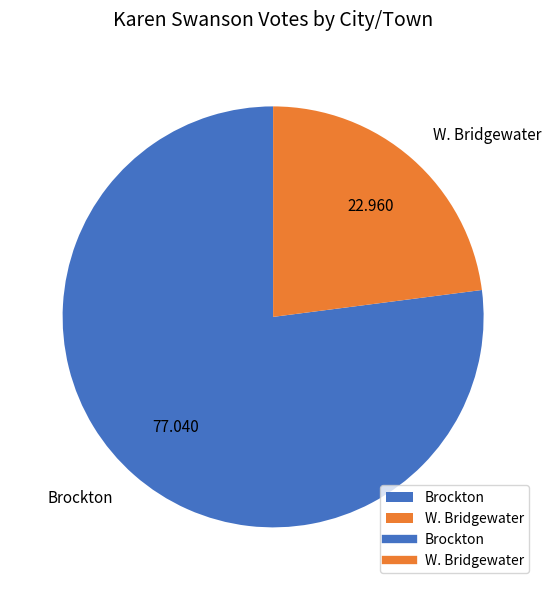

Do Brockton and W. Bridgewater together represent more than half of the pie?

Yes